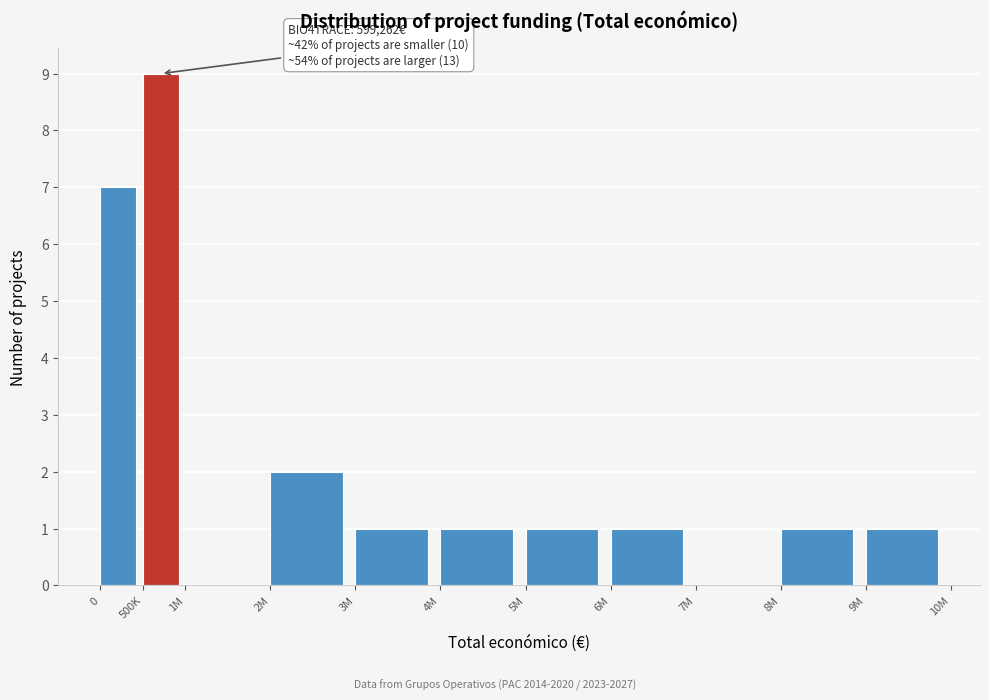

Reading left to right, list all the values displayed in this chart.

0=7	500K=9	1M=0	2M=2	3M=1	4M=1	5M=1	6M=1	7M=0	8M=1	9M=1